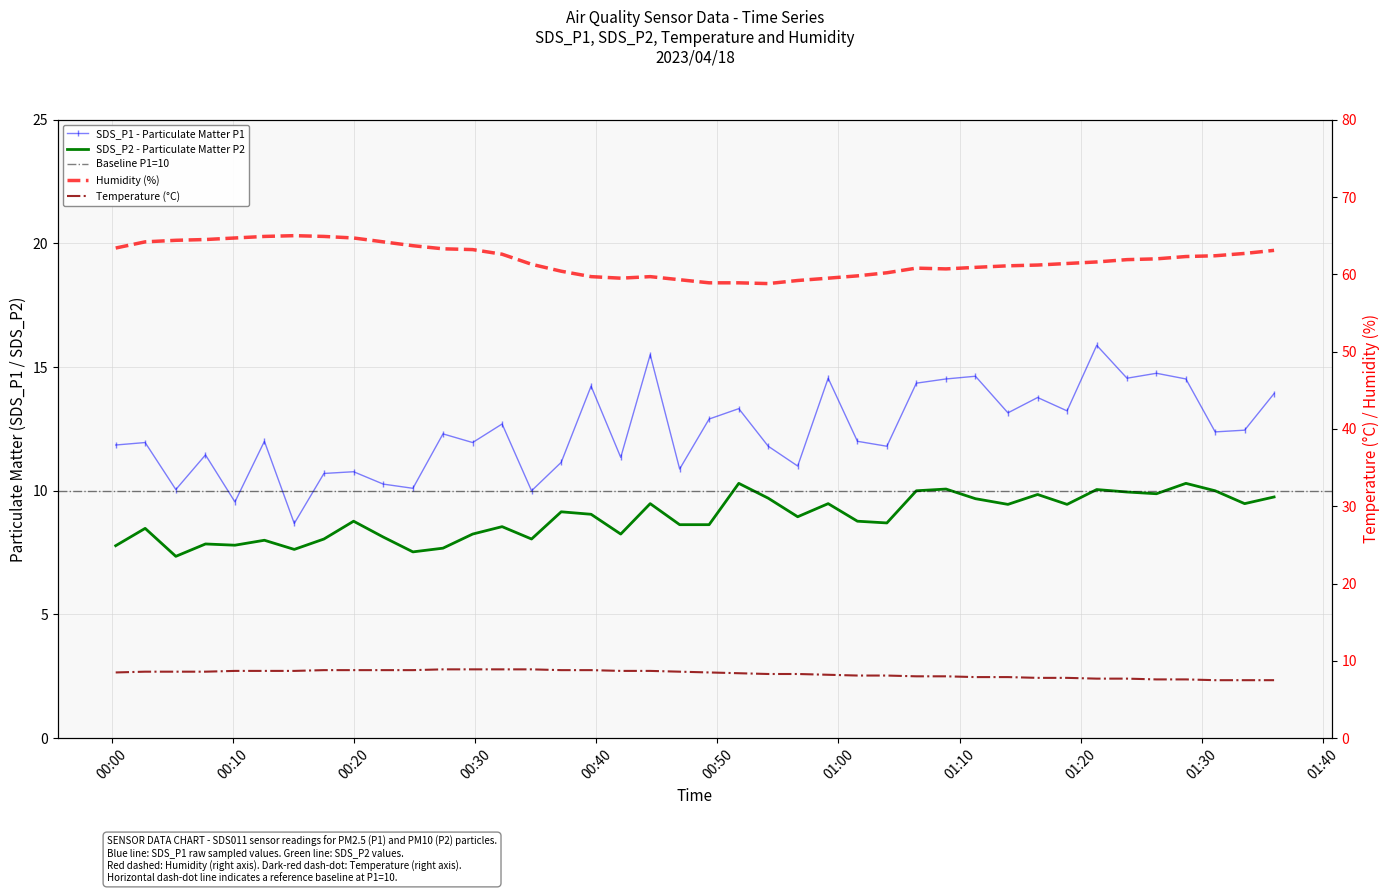

True or false: SDS_P1 and Humidity cross at least once.

False